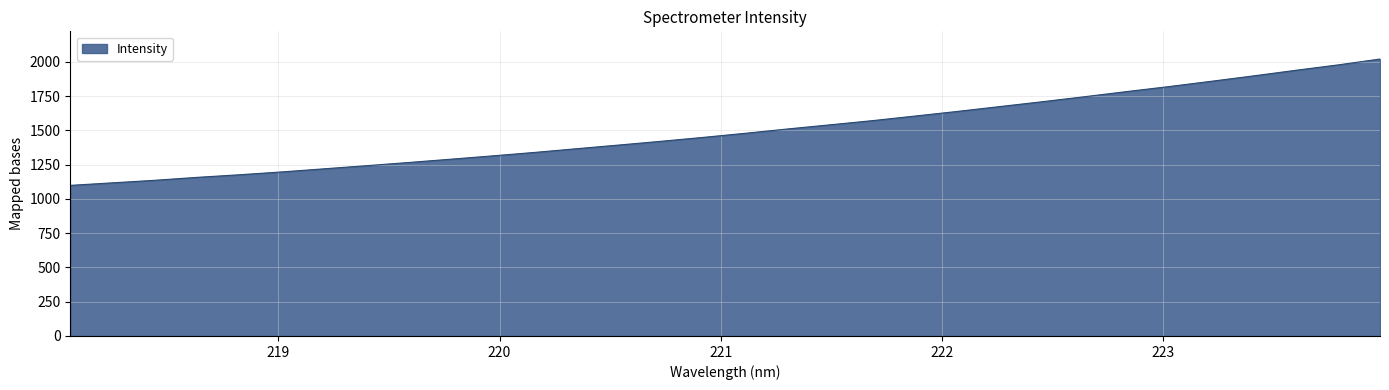

Reading left to right, list all the values displayed in this chart.

218.0596=1098.9	218.2508=1117.4	218.442=1136.0	218.6332=1157.4	218.8244=1176.3	219.0156=1197.0	219.2067=1219.7	219.3979=1242.5	219.589=1265.8	219.7801=1289.8	219.9712=1314.4	220.1623=1339.8	220.3533=1367.0	220.5444=1393.9	220.7354=1421.3	220.9264=1449.9	221.1174=1480.0	221.3083=1511.4	221.4993=1541.5	221.6902=1572.0	221.8812=1605.3	222.0721=1638.9	222.263=1674.2	222.4538=1709.2	222.6447=1745.8	222.8355=1783.3	223.0264=1819.8	223.2172=1858.3	223.408=1897.7	223.5987=1938.4	223.7895=1977.7	223.9802=2020.8